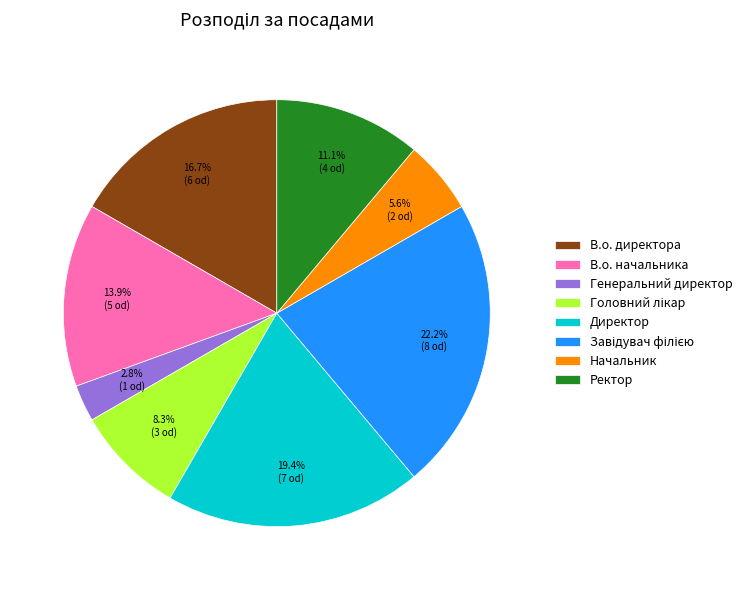

Which slice is the smallest?

Генеральний директор